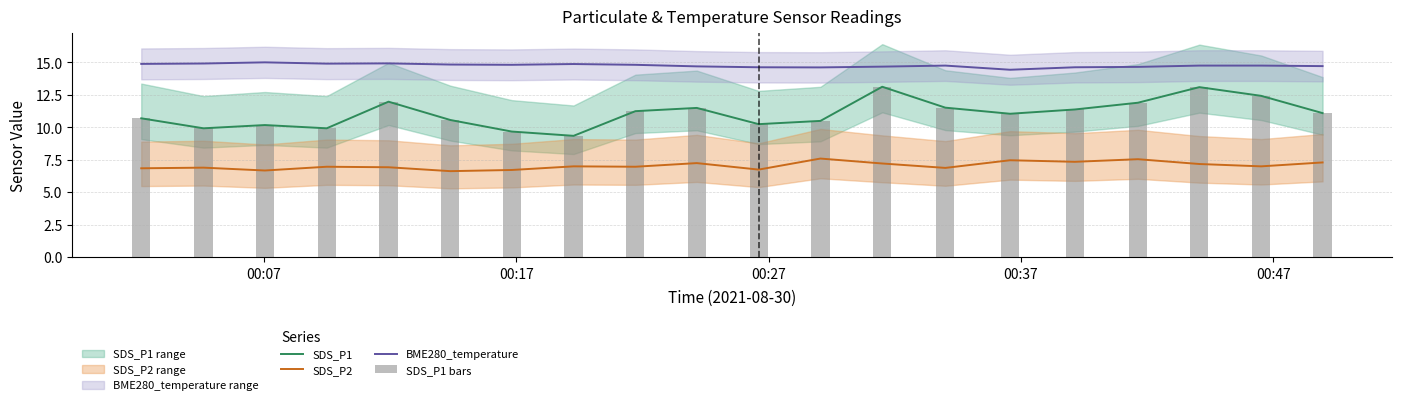

True or false: SDS_P1 and SDS_P2 cross at least once.

False